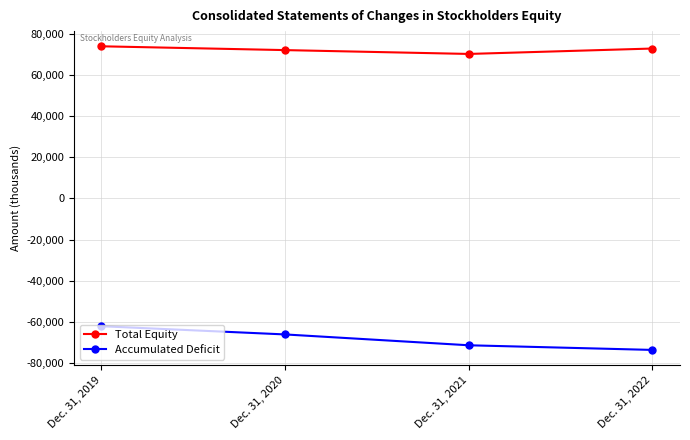

True or false: Total Equity has a value of 72019 at Dec. 31, 2020.

True